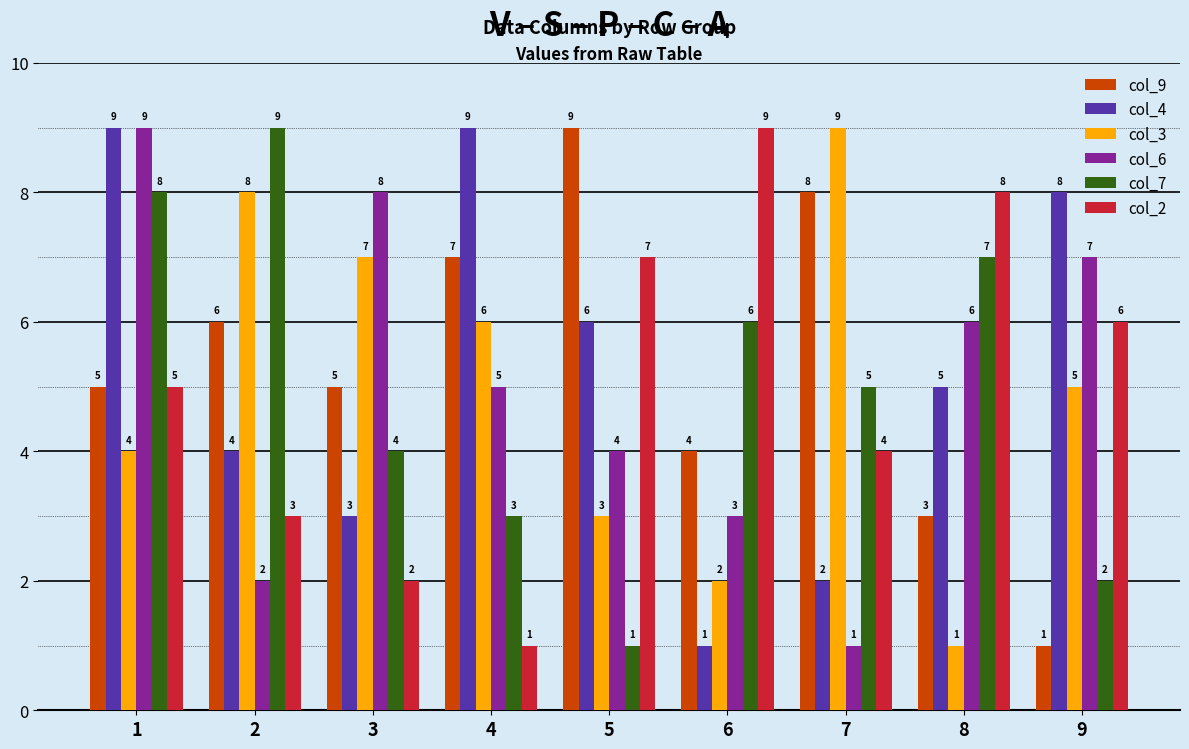

What is the sum of the col_3 values at 3 and 2?

15